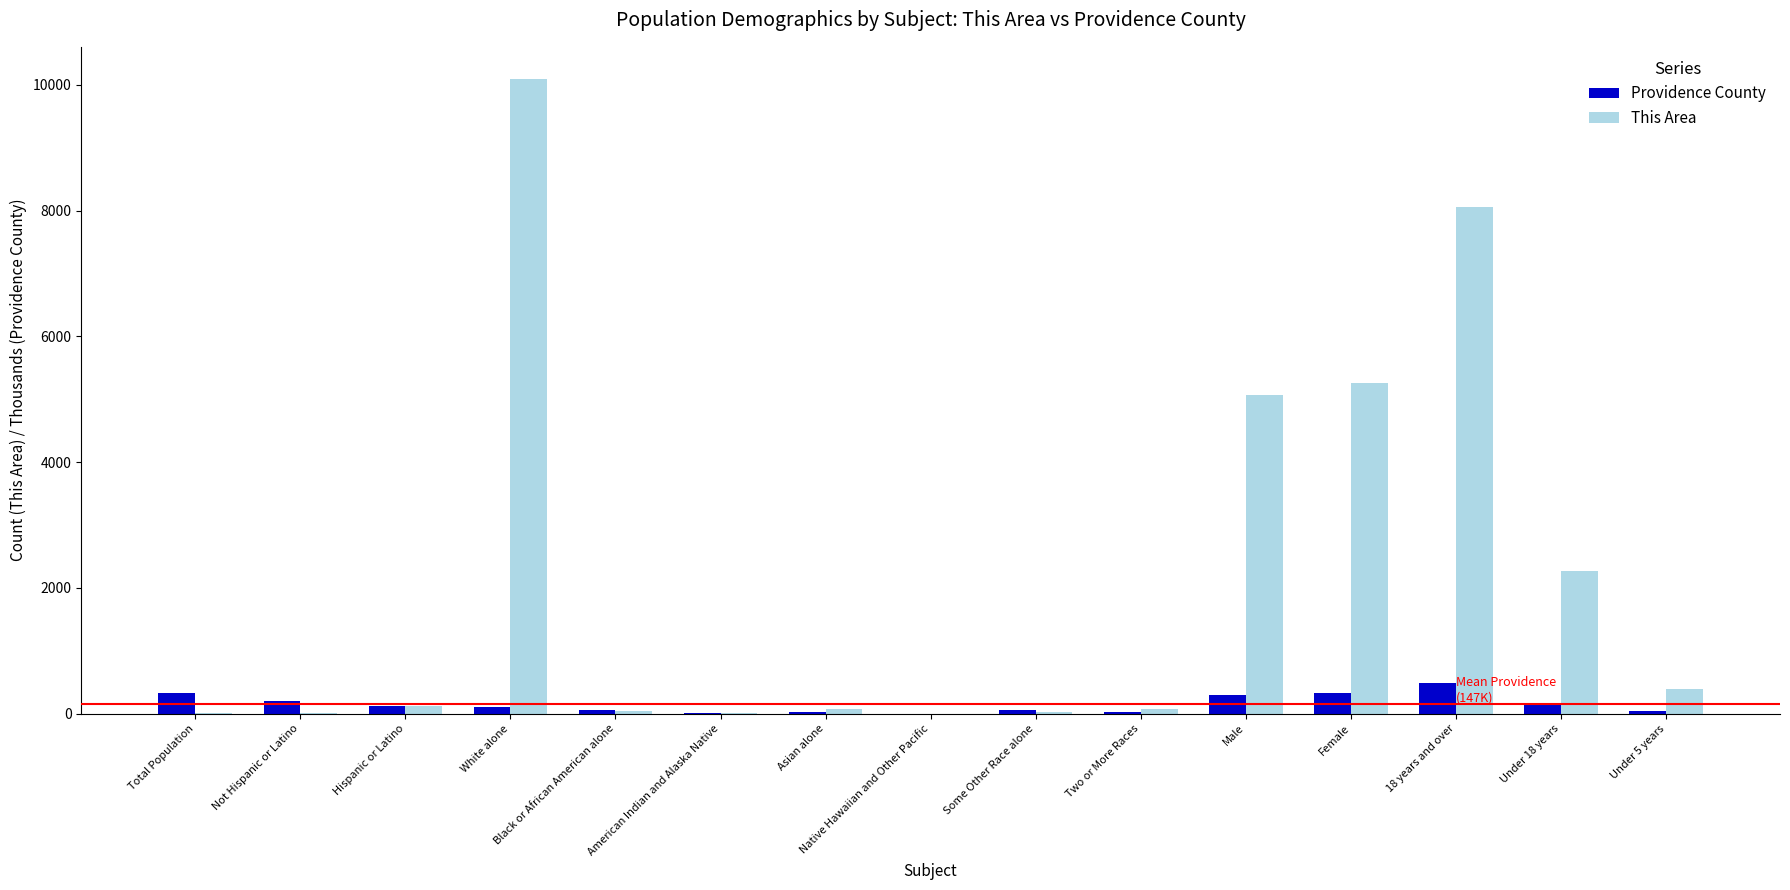

What are all the series names shown in the legend?

Providence County, This Area